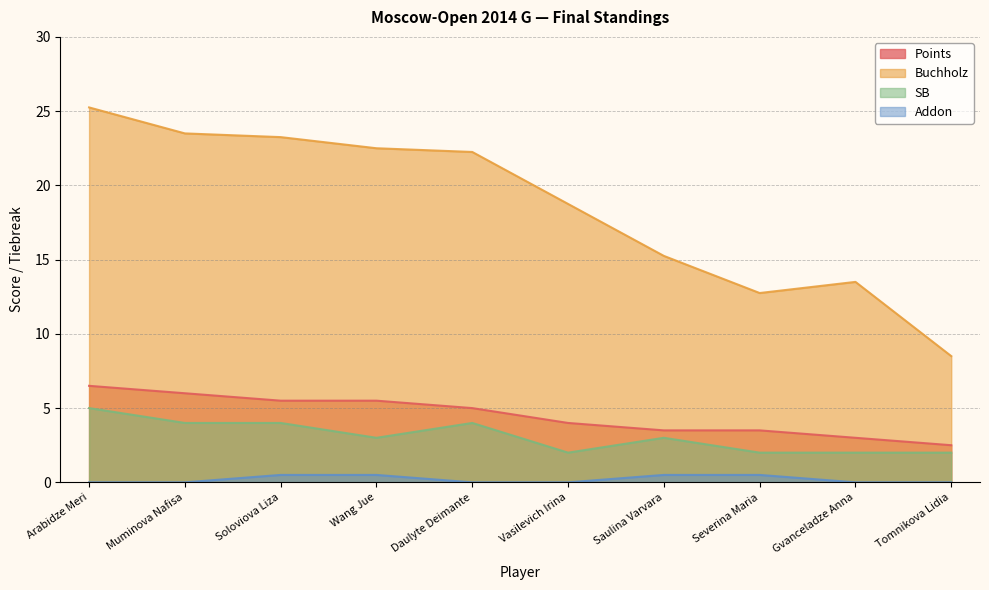

True or false: SB has more than 2 points higher than both neighbors.

False